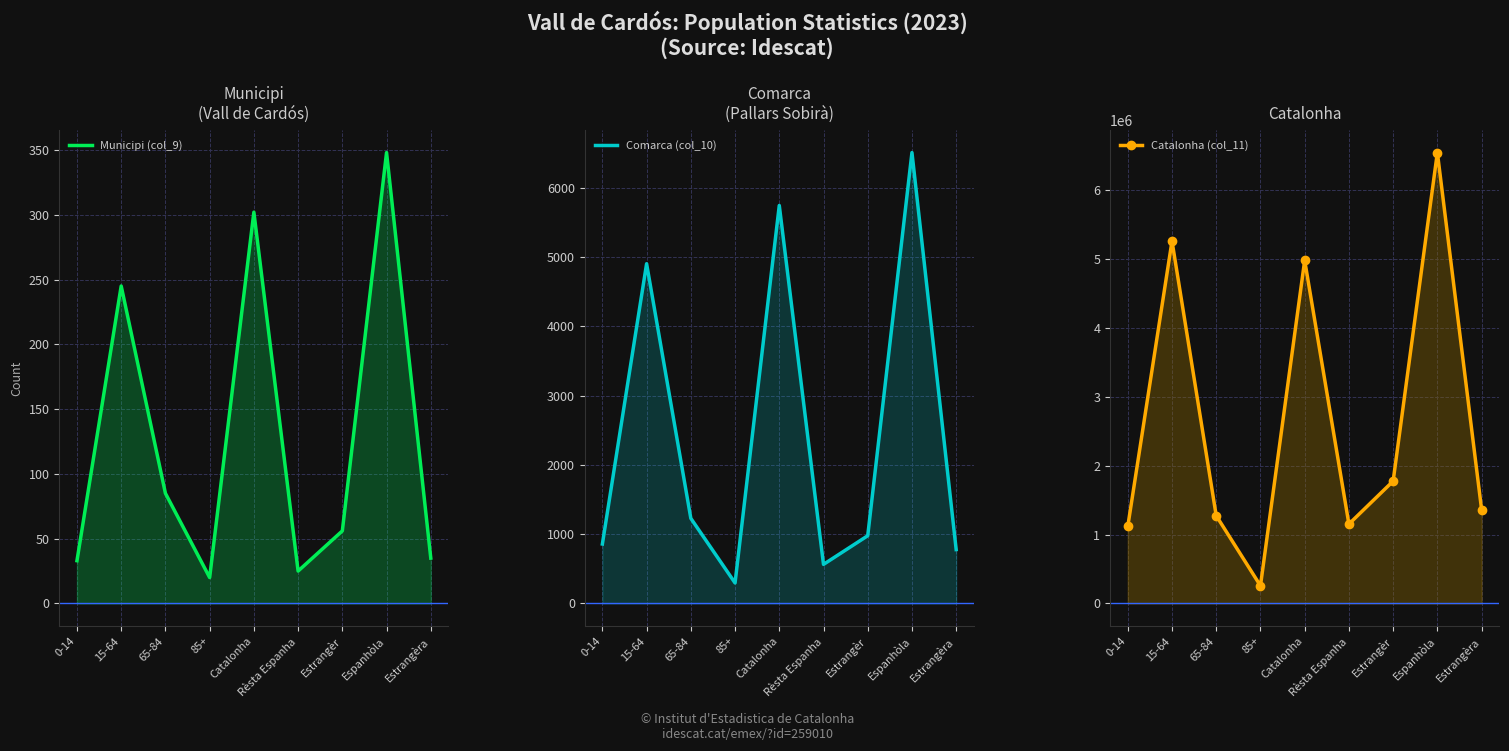

Which series has the largest total across all categories?

Catalonha (col_11)